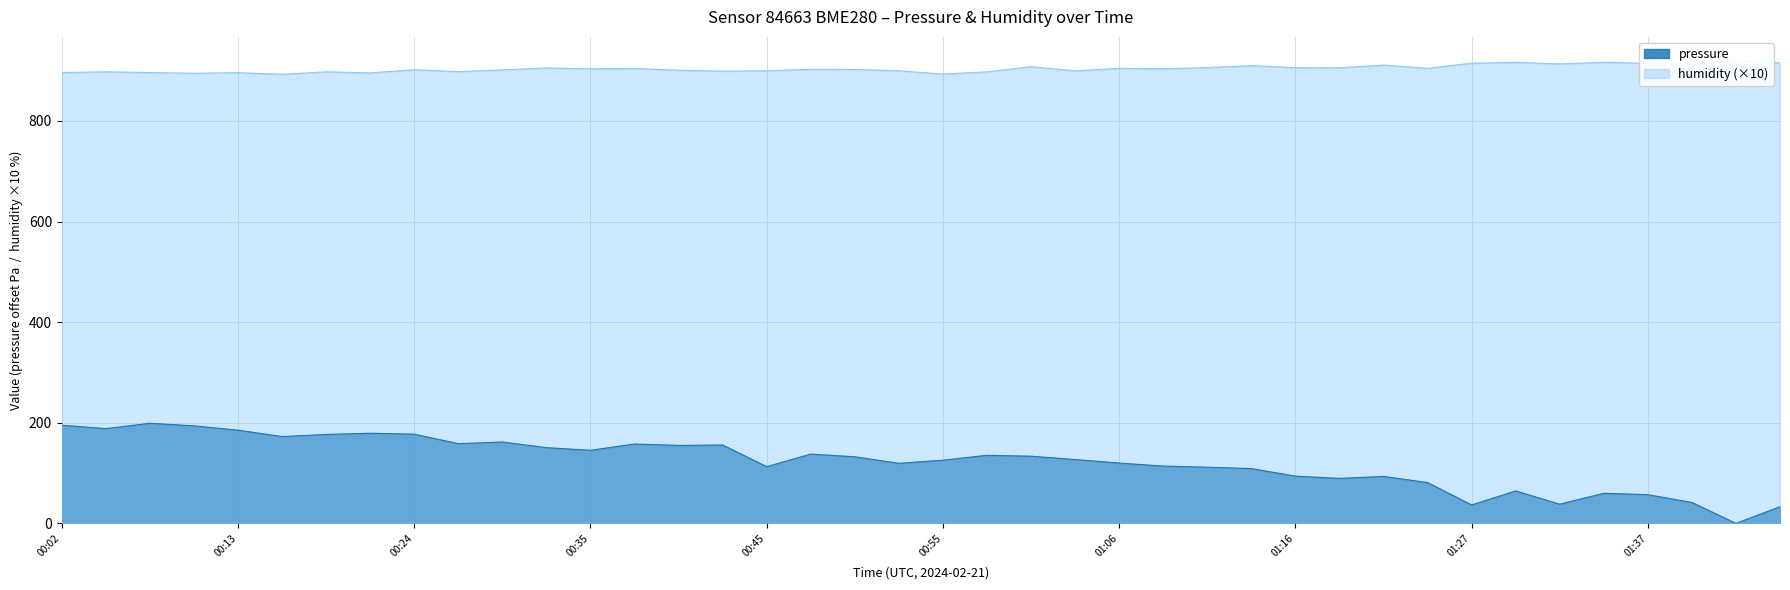

True or false: the data shows 36.7 at 01:27.

True